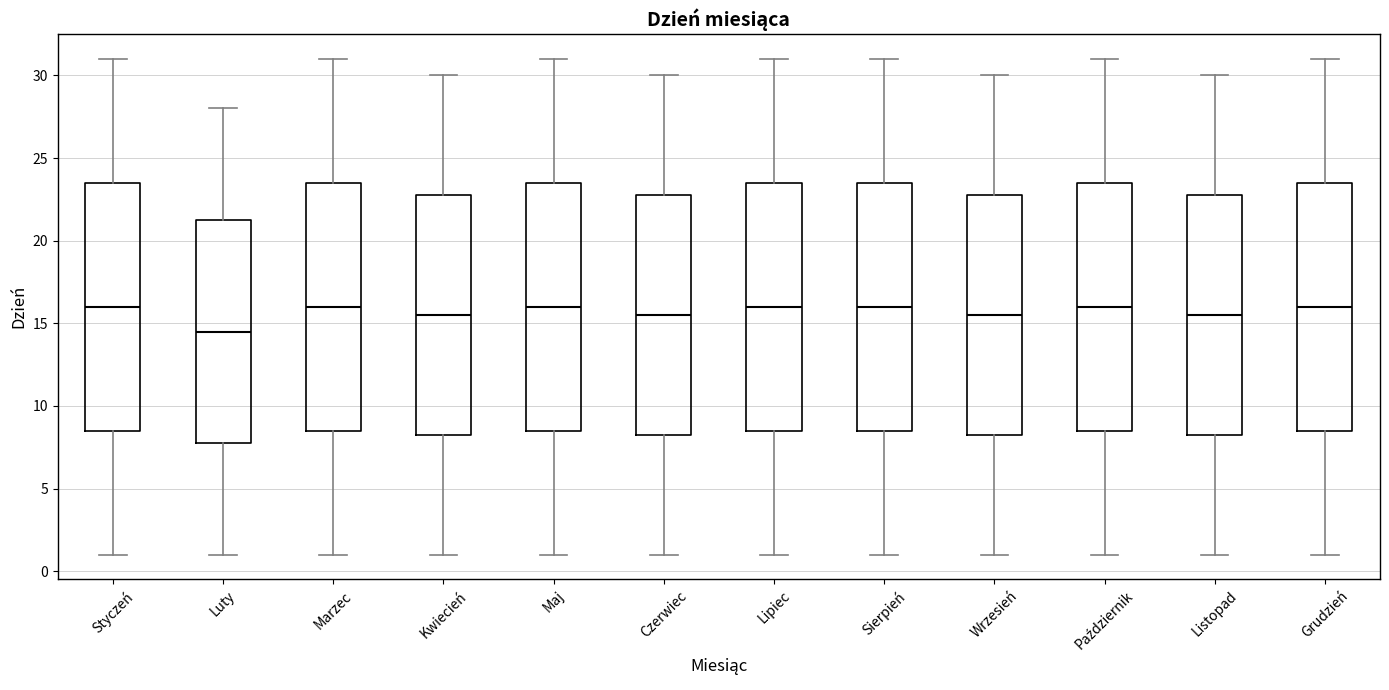

Reading left to right, transcribe this box plot: for each box, give where its median line is, the range the box spans, and where its two whiskers end, as read against the y-axis. The values are not printed on the chart, so give them approximately, as read against the axis.

Styczeń: median 16.0, box 8.5 to 23.5, whiskers 1.0 to 31.0
Luty: median 14.5, box 8.0 to 21.5, whiskers 1.0 to 28.0
Marzec: median 16.0, box 8.5 to 23.5, whiskers 1.0 to 31.0
Kwiecień: median 15.5, box 8.5 to 23.0, whiskers 1.0 to 30.0
Maj: median 16.0, box 8.5 to 23.5, whiskers 1.0 to 31.0
Czerwiec: median 15.5, box 8.5 to 23.0, whiskers 1.0 to 30.0
Lipiec: median 16.0, box 8.5 to 23.5, whiskers 1.0 to 31.0
Sierpień: median 16.0, box 8.5 to 23.5, whiskers 1.0 to 31.0
Wrzesień: median 15.5, box 8.5 to 23.0, whiskers 1.0 to 30.0
Październik: median 16.0, box 8.5 to 23.5, whiskers 1.0 to 31.0
Listopad: median 15.5, box 8.5 to 23.0, whiskers 1.0 to 30.0
Grudzień: median 16.0, box 8.5 to 23.5, whiskers 1.0 to 31.0